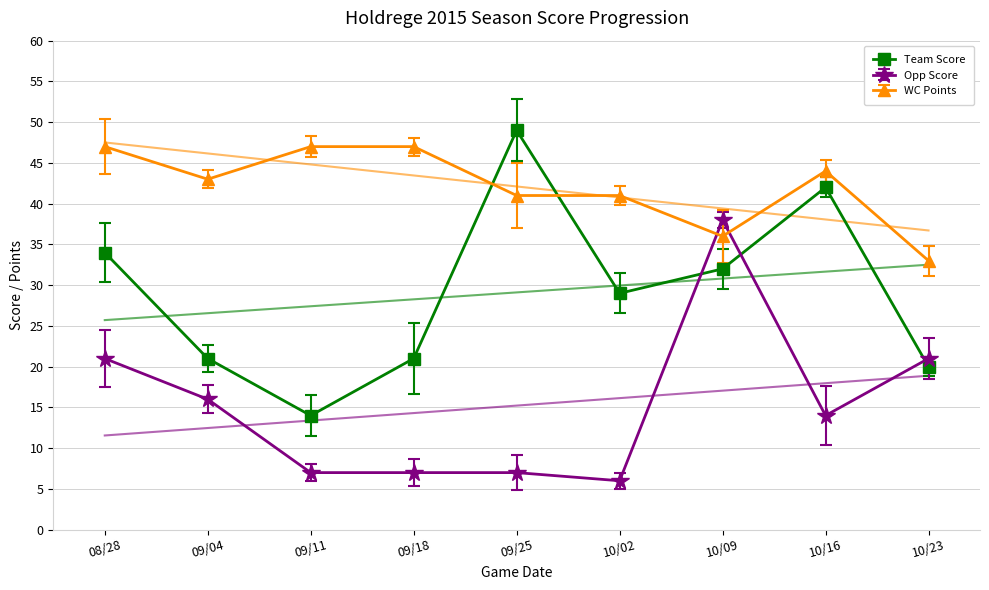

Rank the series at 09/25 from highest to lowest value.

Team Score, WC Points, Opp Score